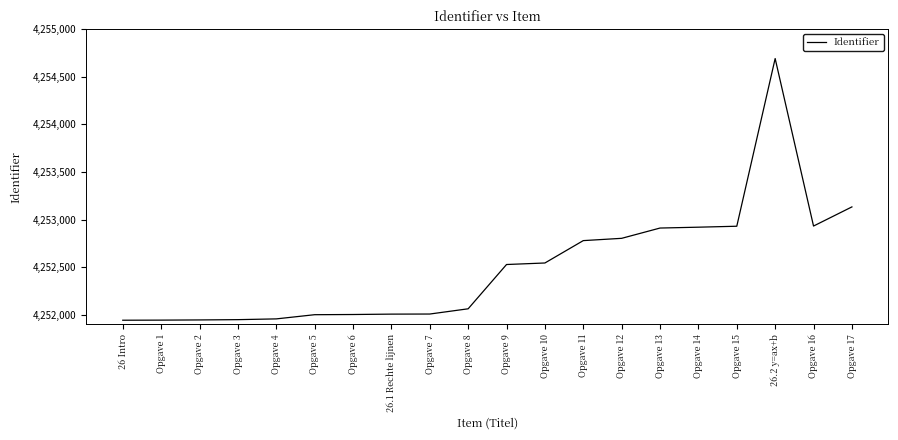

Which has a higher value, Opgave 14 or Opgave 6?

Opgave 14